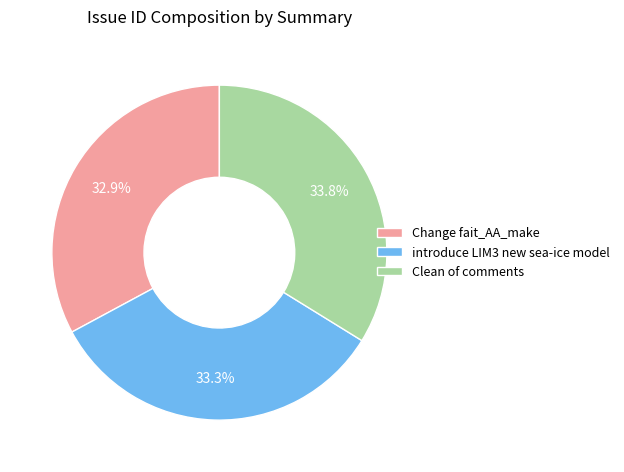

To the nearest percent, what is the combined percentage of introduce LIM3 new sea-ice model and Change fait_AA_make?

66%